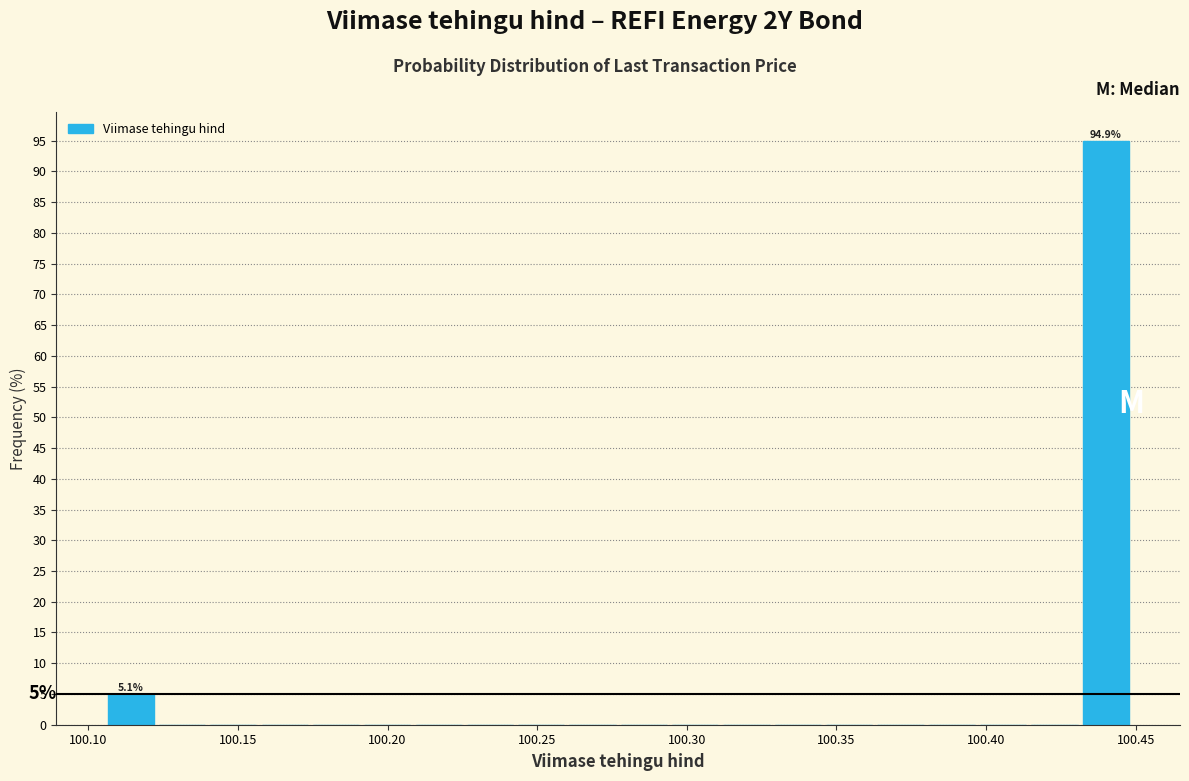

Around what value on the x-axis is the tallest bar? Give the approximate position of its centre, as read against the axis.

100.440